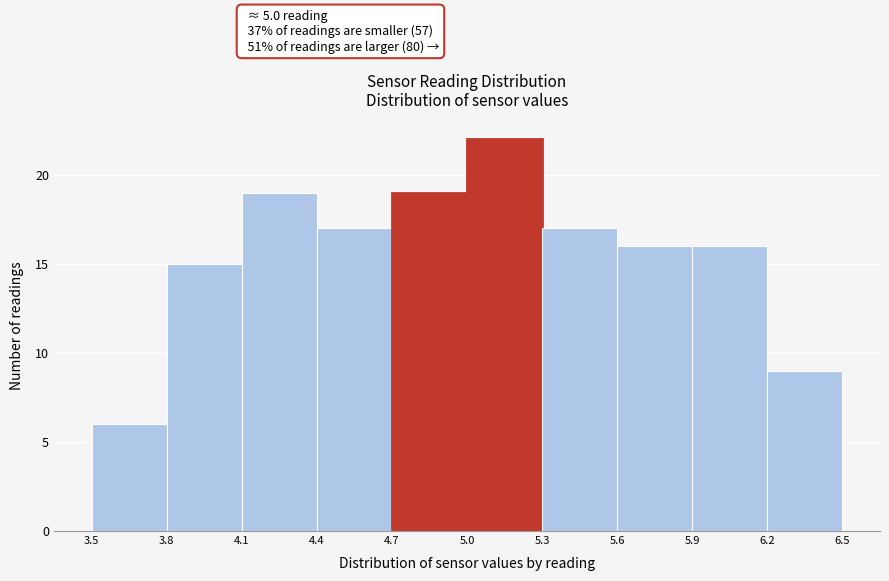

Over which range of the x-axis is the bar tallest?

5.0 to 5.3